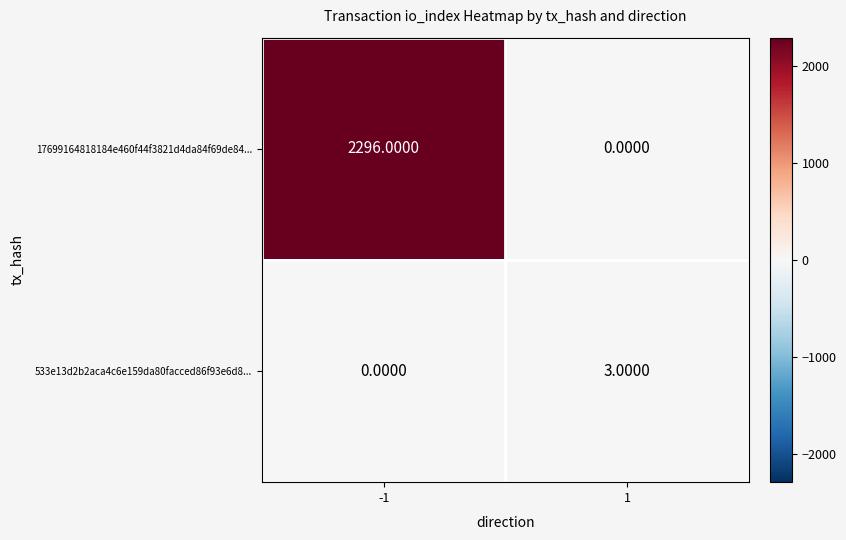

What is the sum of all 533e13d2b2aca4c6e159da80facced86f93e6d8... values?

3